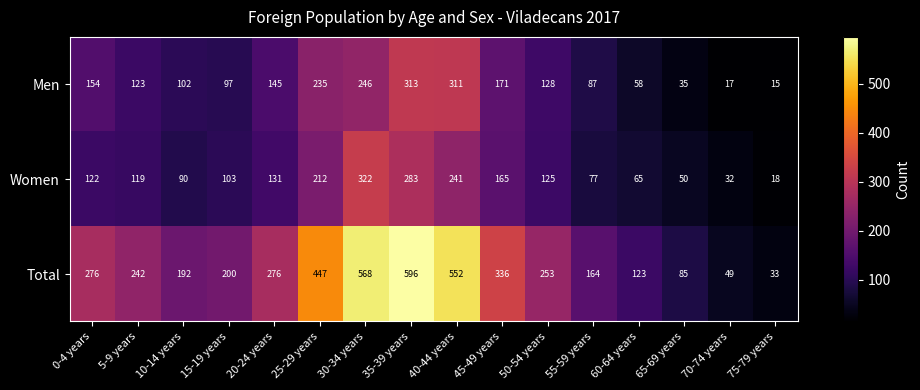

At which category does the chart reach its minimum across all series?

75-79 years